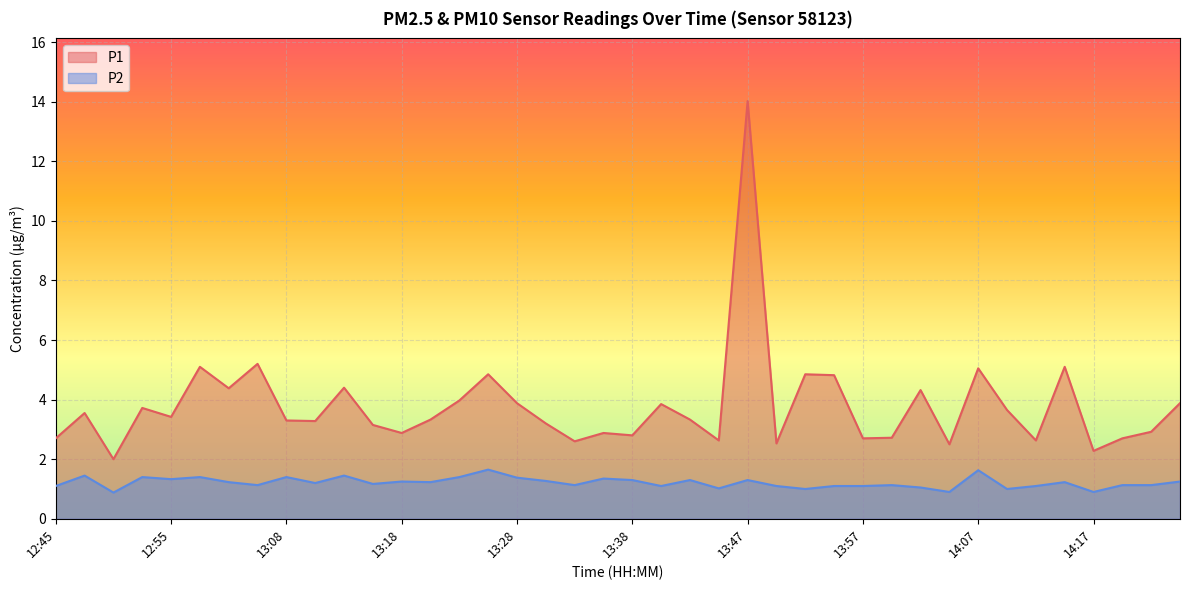

Rank the series by their average value, from highest to lowest.

P1, P2